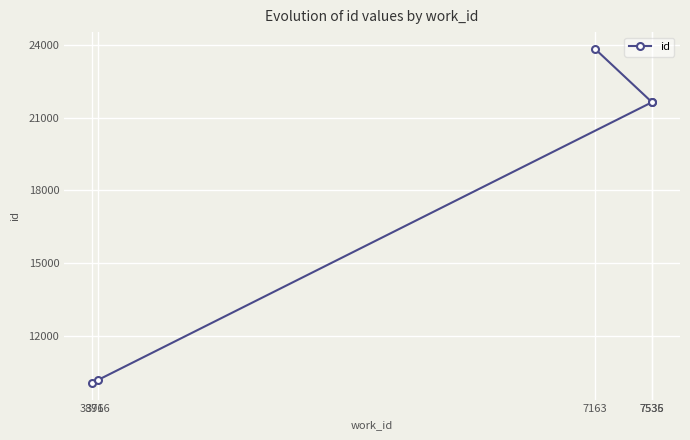

How many lines are shown in the chart?

1